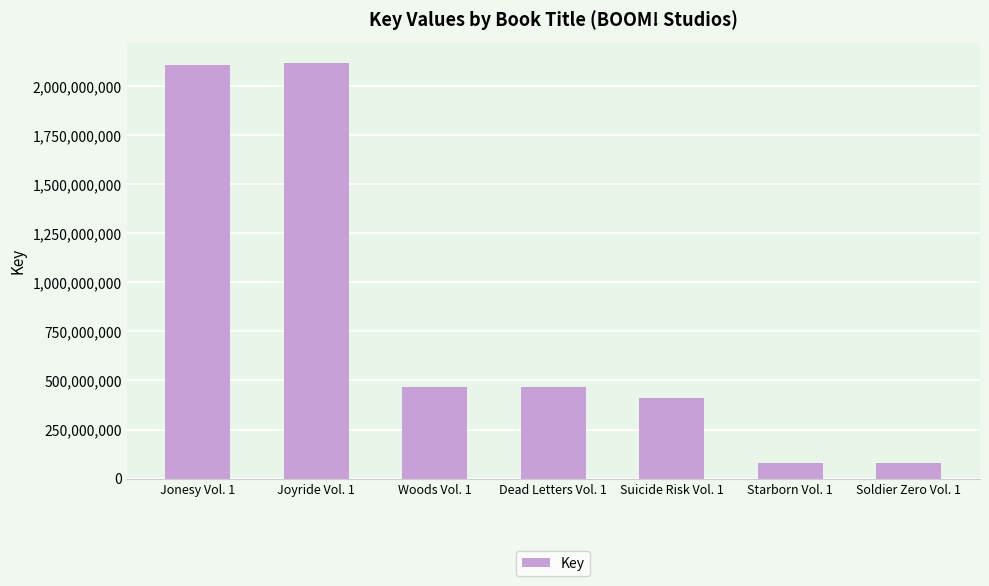

Count the number of categories in the chart.

7